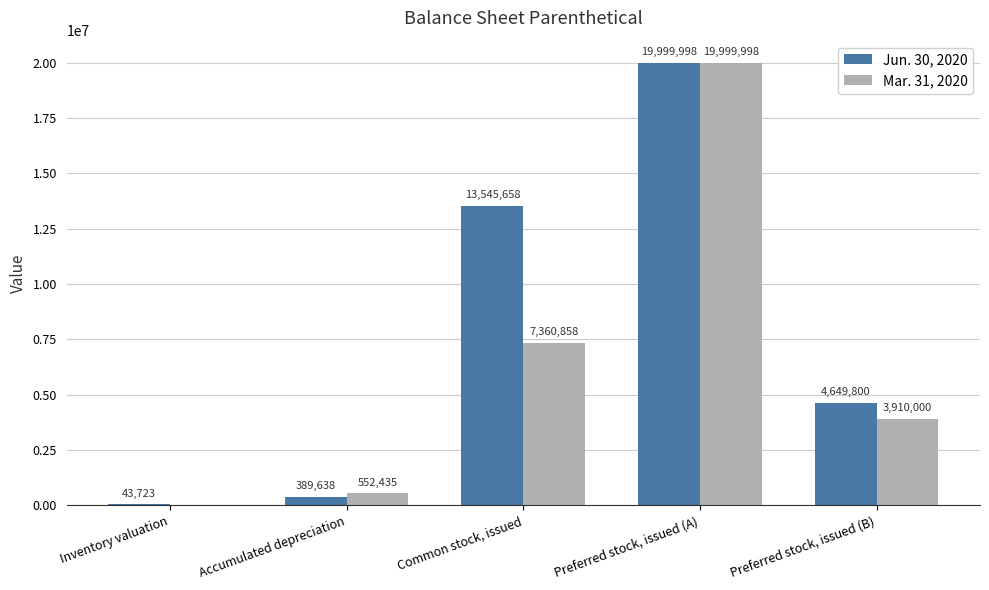

At which category is the sum across all series the highest?

Preferred stock, issued (A)